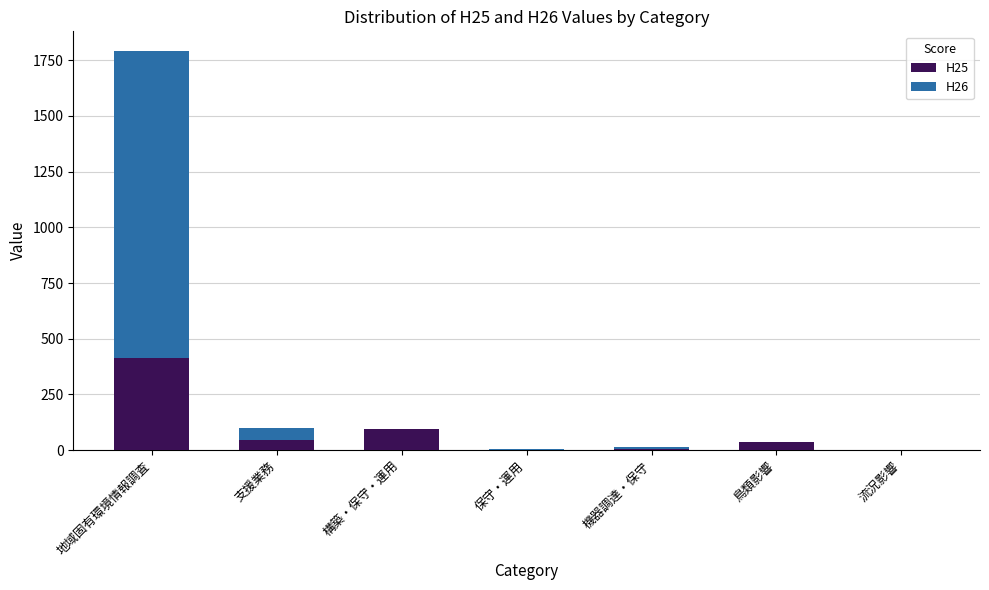

The value of H25 at 保守・運用 is 0. True or false?

True